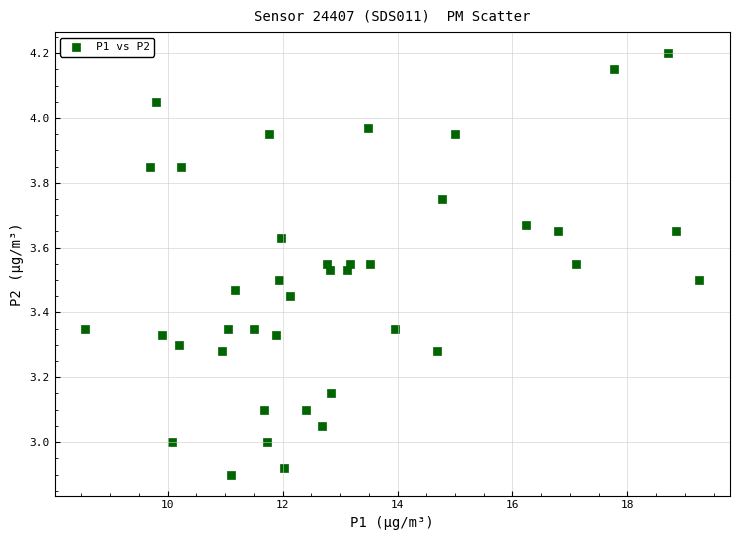

What is the range of X values (max minus min)?

10.7